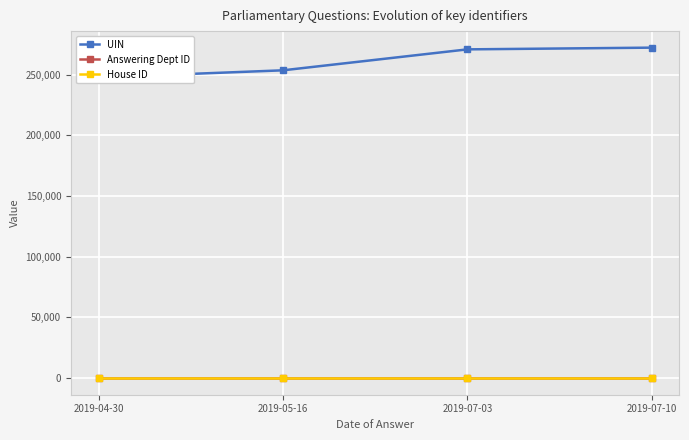

What is the sum of all UIN values?

1043820